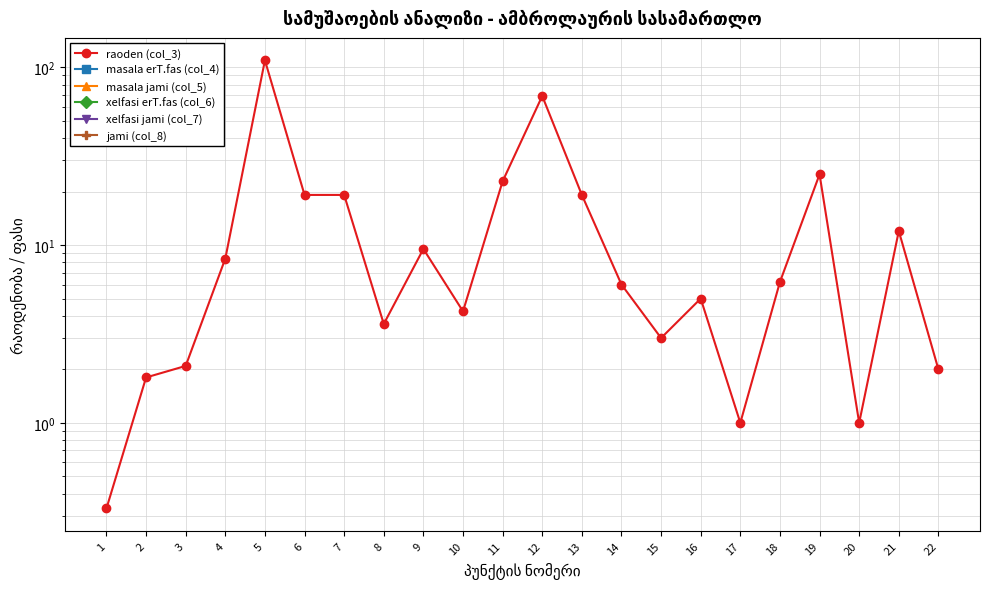

True or false: raoden (col_3) and xelfasi jami (col_7) cross at least once.

False